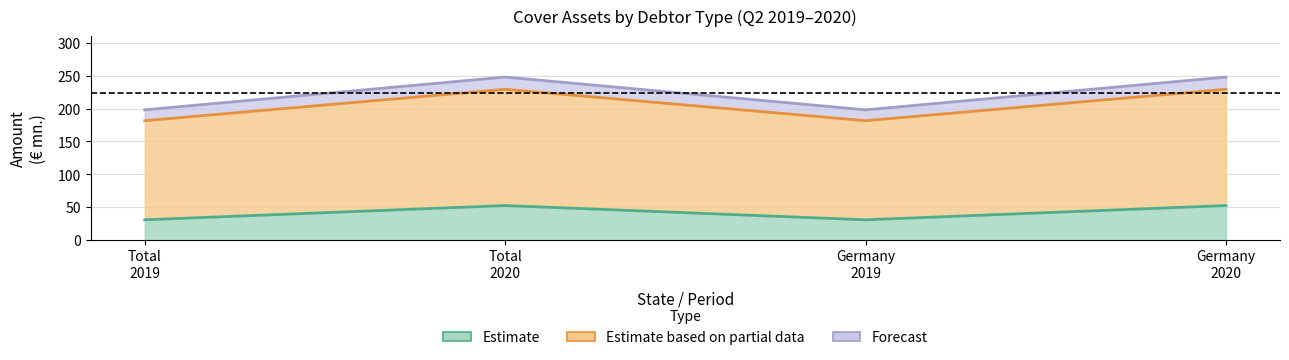

Does the chart have visible grid lines?

Yes